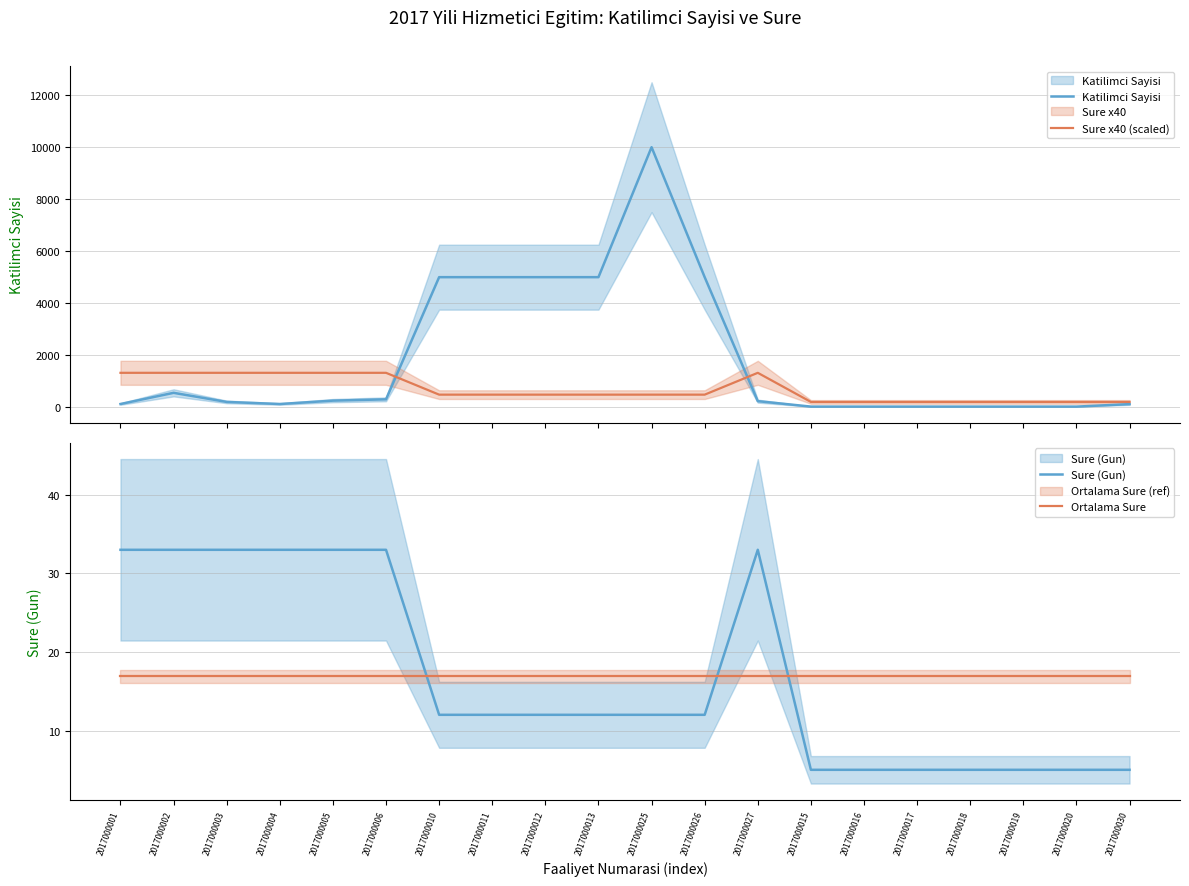

What is the total value across all series at 2017000026?

5508.9